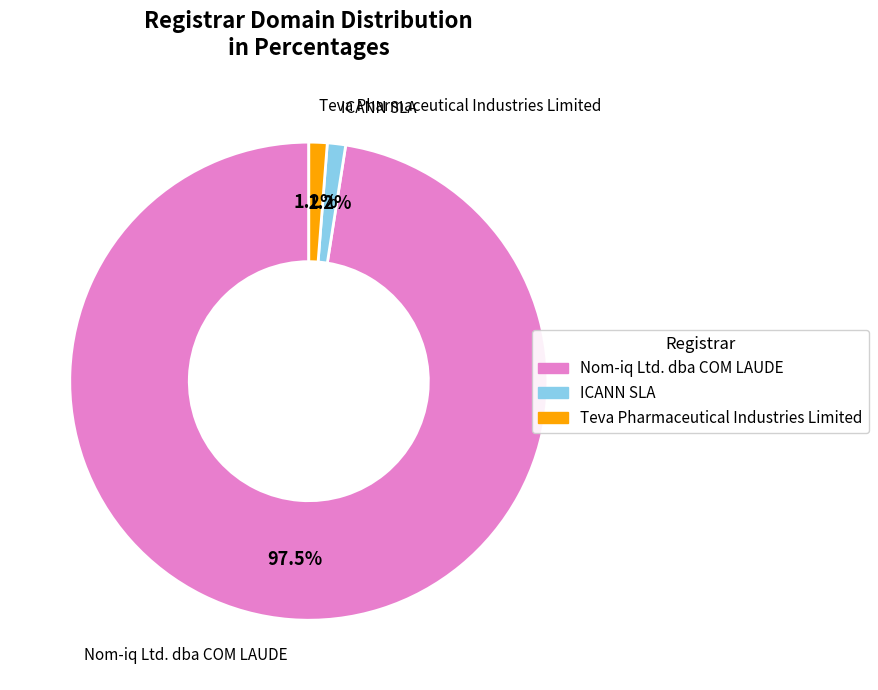

Is it true that ICANN SLA is 8% of the pie?

False